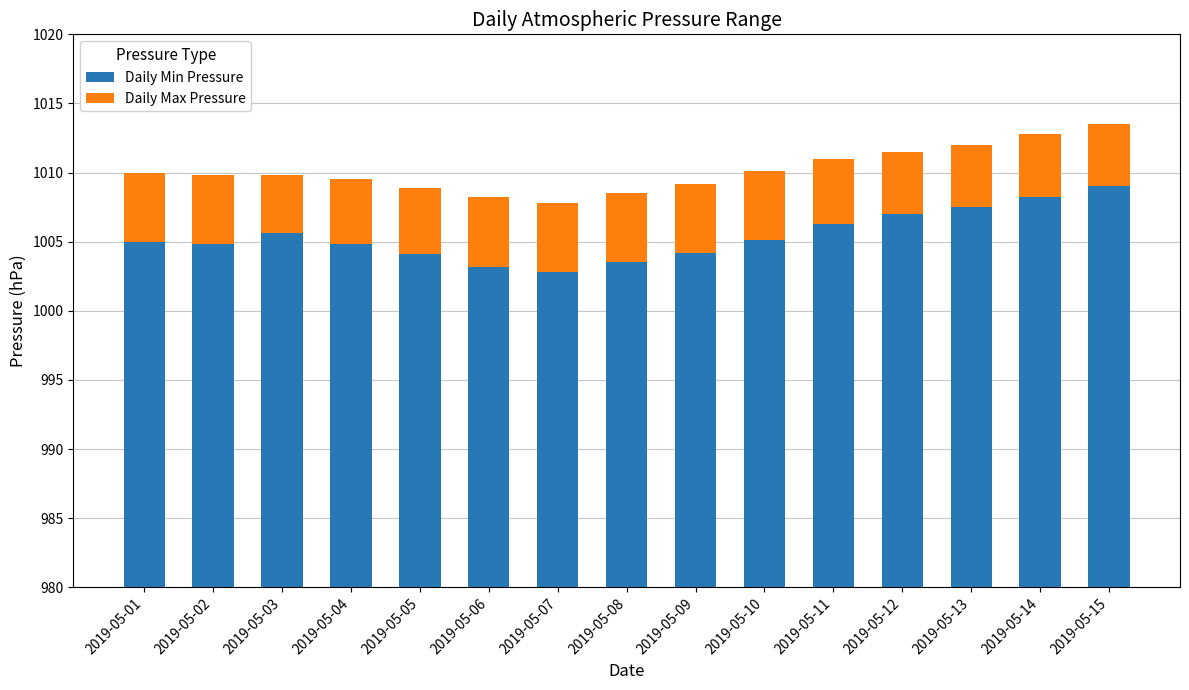

Which series has the largest total across all categories?

Daily Min Pressure